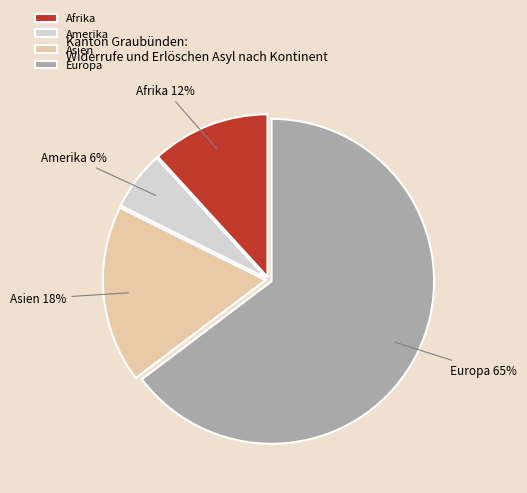

What is the ratio of the value at Afrika to the value at Europa?

0.2